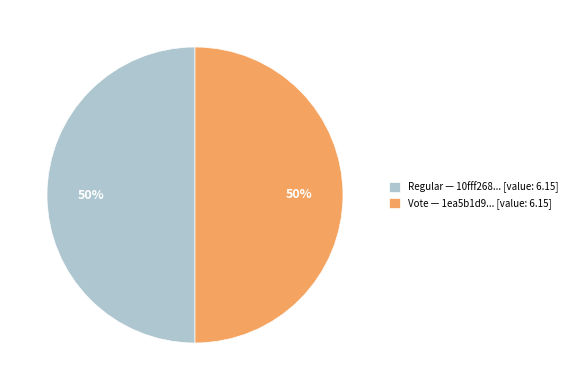

To the nearest percent, what is the combined percentage of Regular — 10fff268... [value: 6.15] and Vote — 1ea5b1d9... [value: 6.15]?

100%